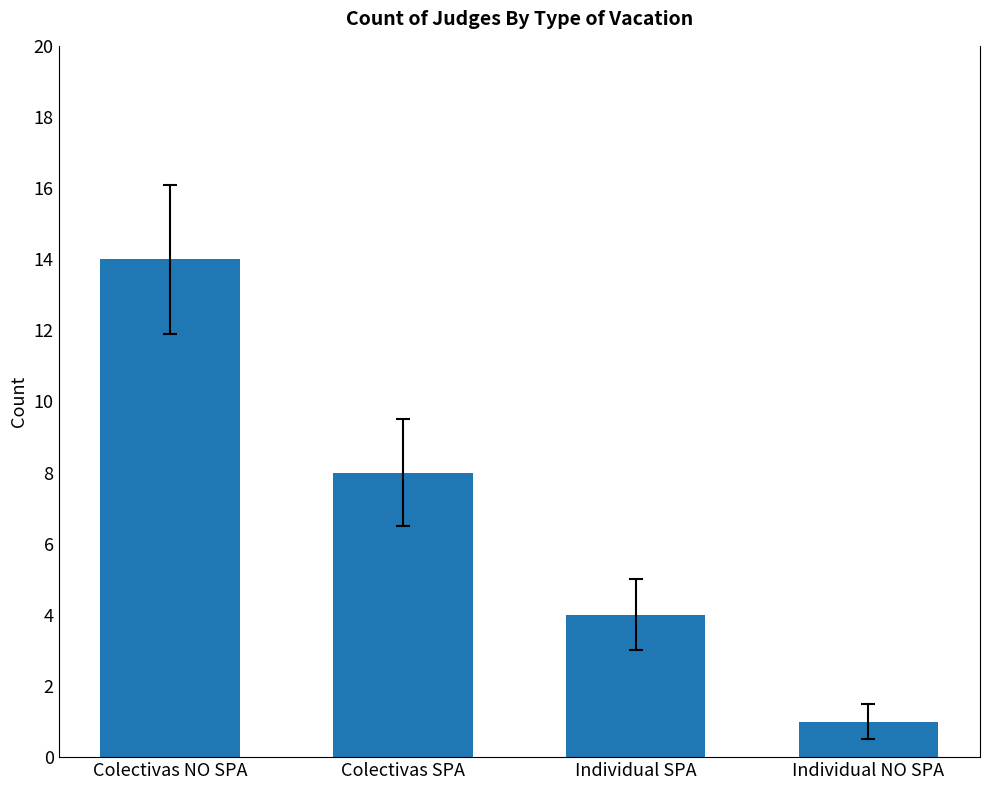

How many categories are shown in the chart?

4